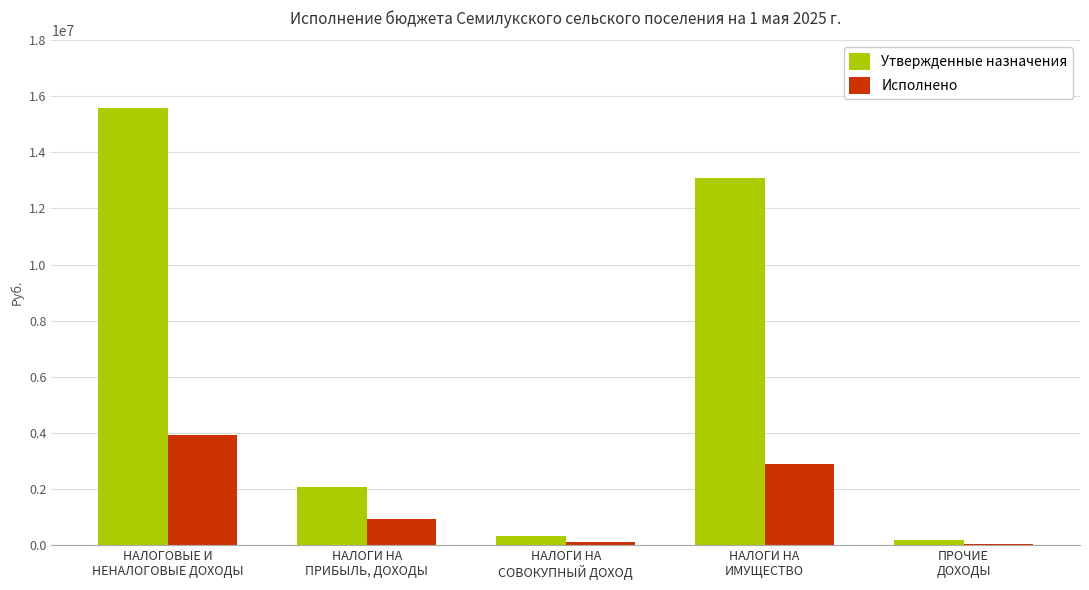

Which series has the largest total across all categories?

Утвержденные назначения